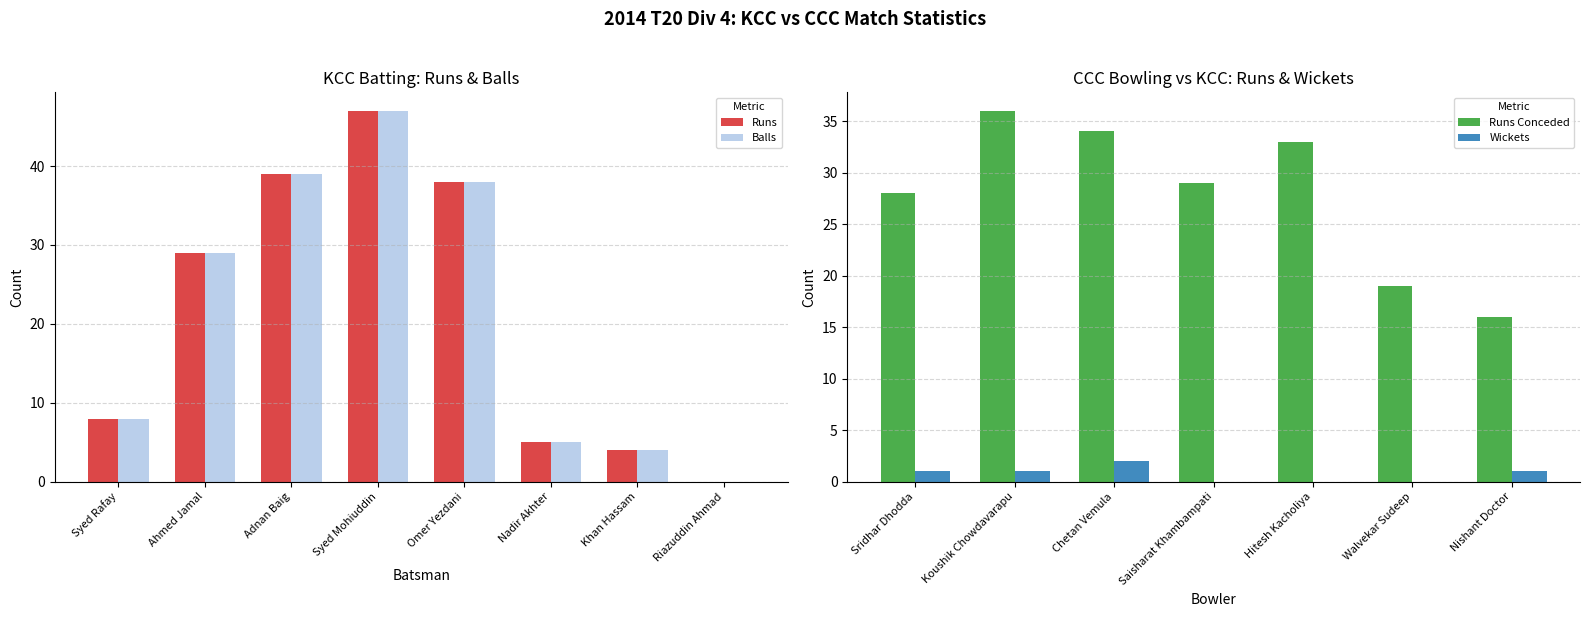

Rank the series at Syed Rafay from highest to lowest value.

Runs, Balls